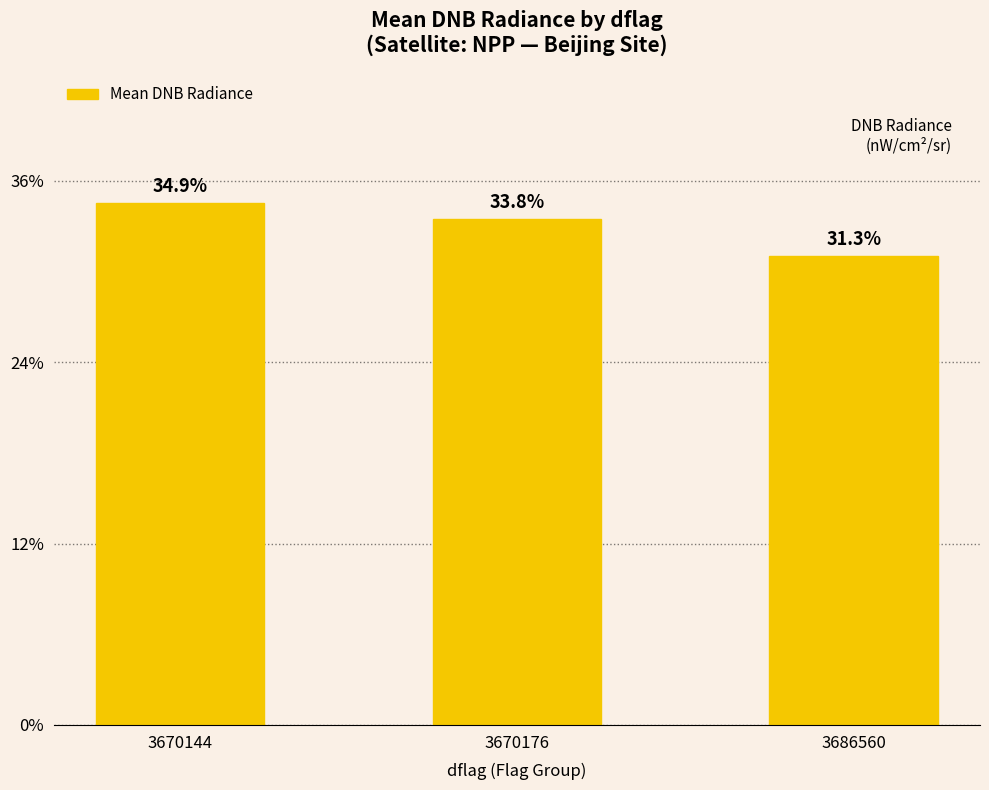

Approximately how many times larger is the value at 3686560 compared to 3670176?

0.9